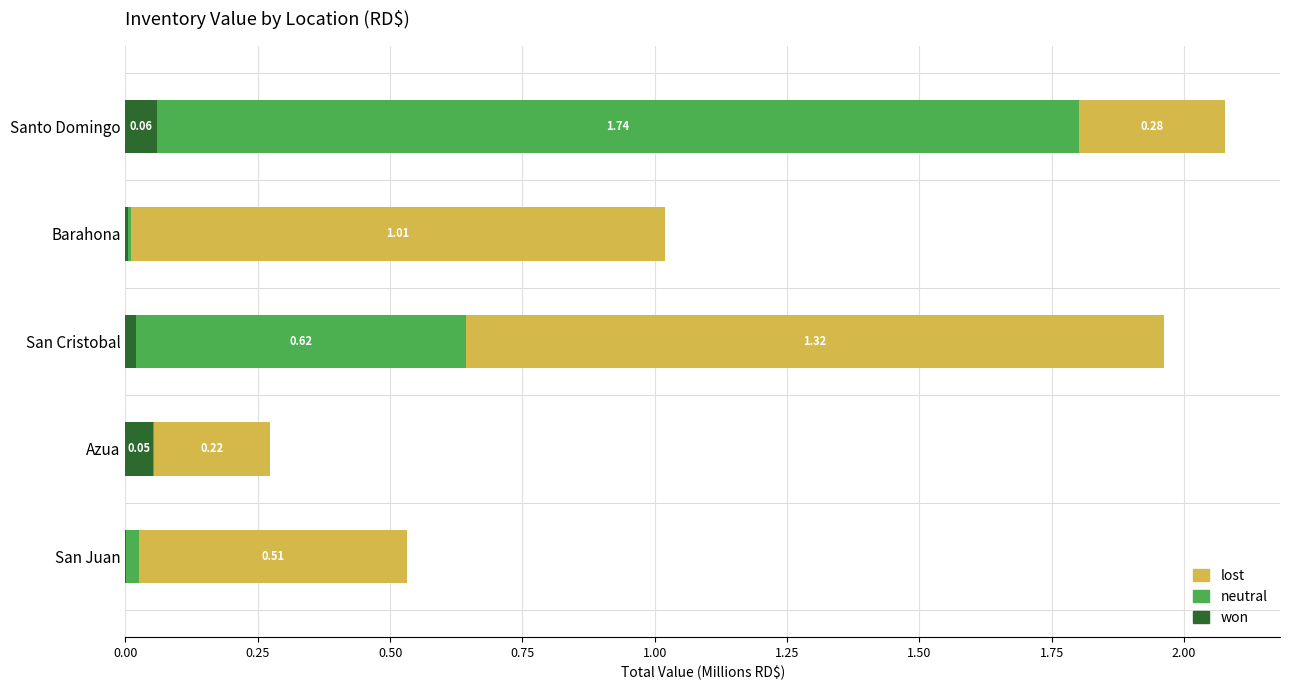

What is the total value across all series at San Cristobal?

2.0